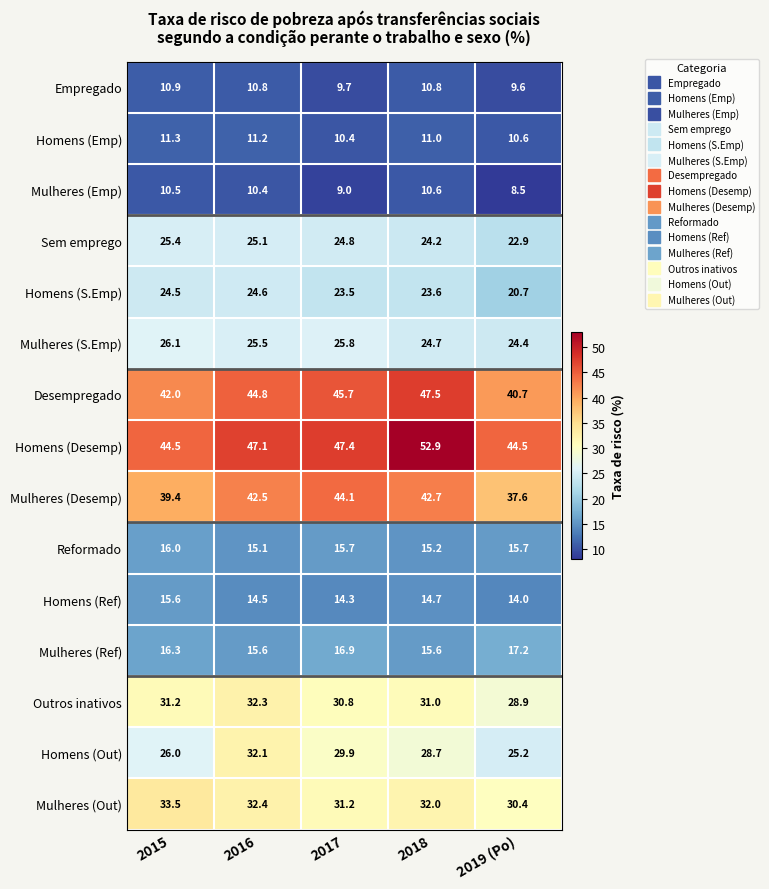

The value of Homens (Desemp) at 2016 is 25.9. True or false?

False